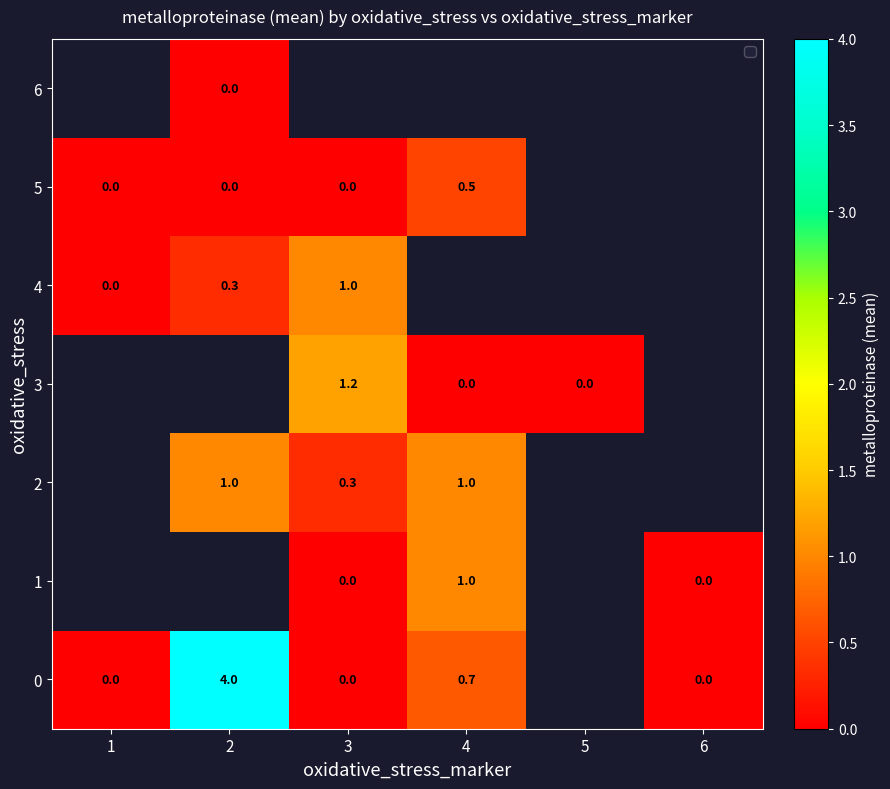

Is the value of 2 at 4 greater than the value of 0 at 4?

Yes